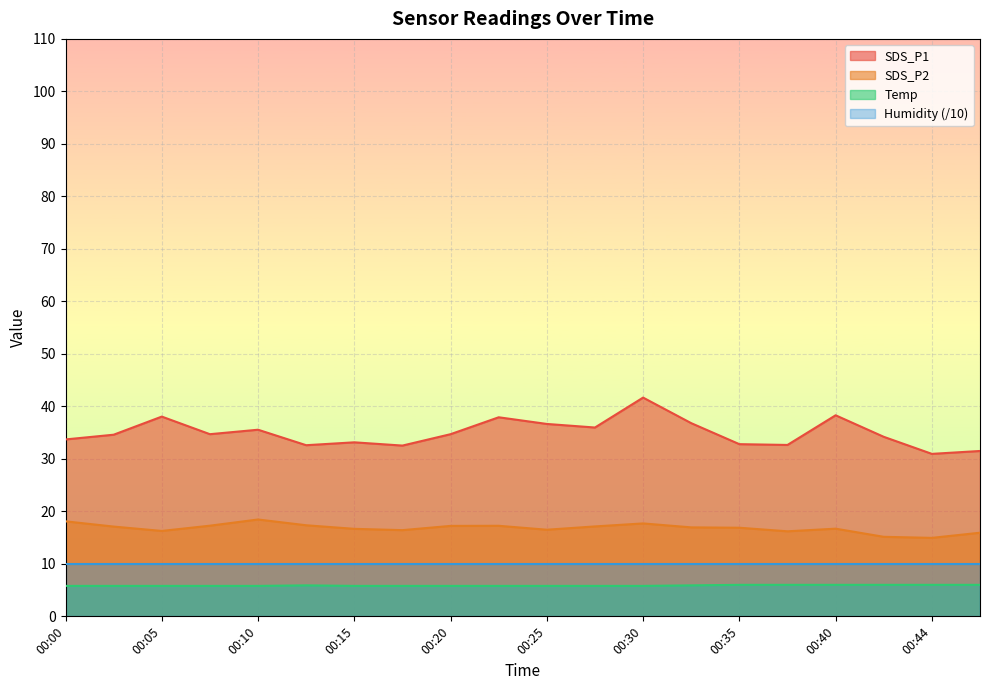

At which category does SDS_P2 reach its first local valley?

00:05